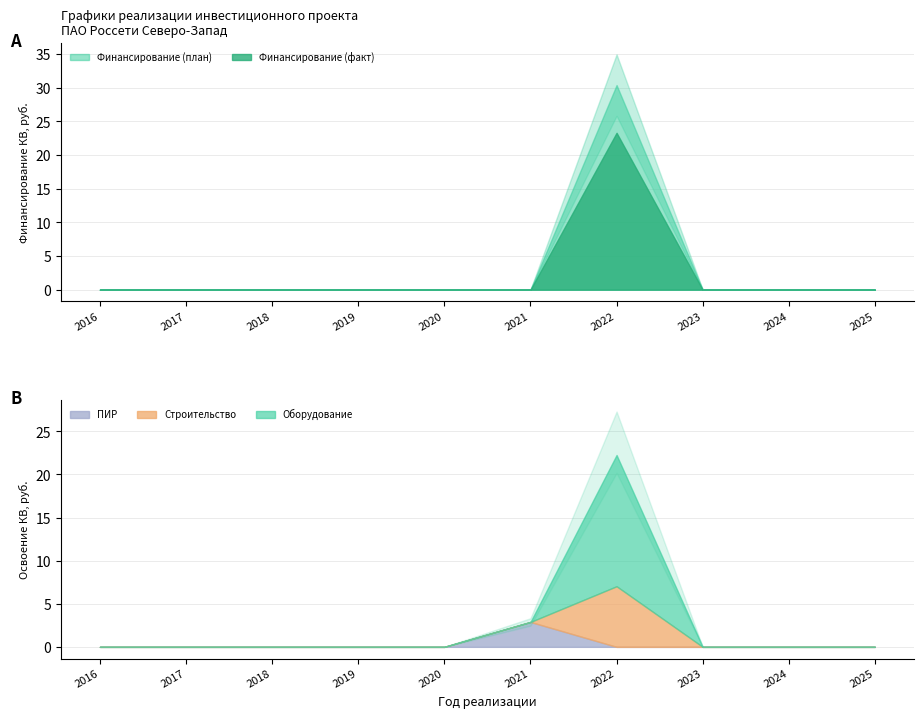

Is it true that Финансирование (план) equals -15681037 at 2024?

False